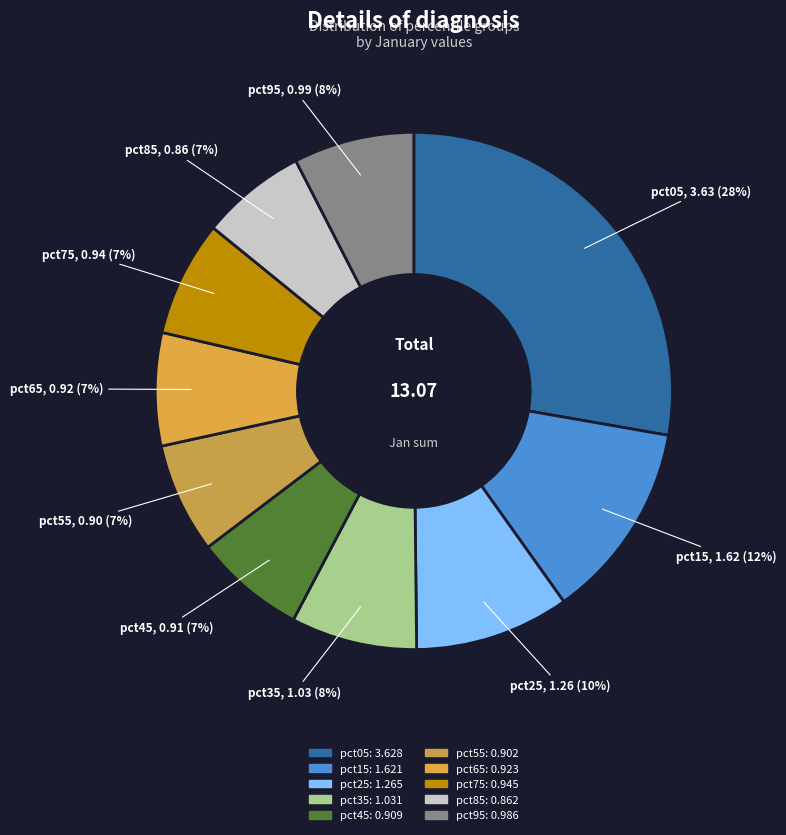

Count the number of slices in the pie.

10